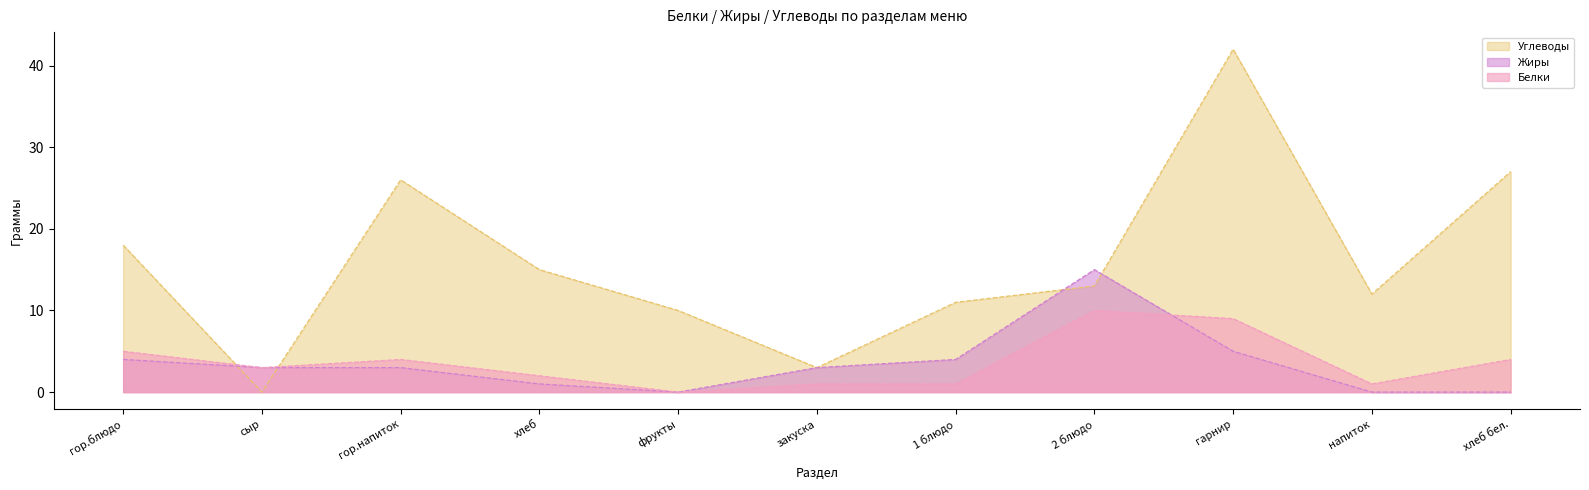

The value of Жиры at фрукты is 0. True or false?

True